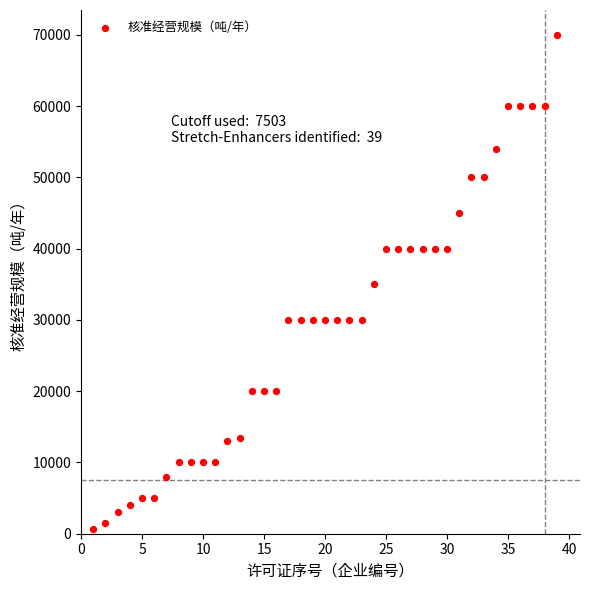

What is the range of X values (max minus min)?

38